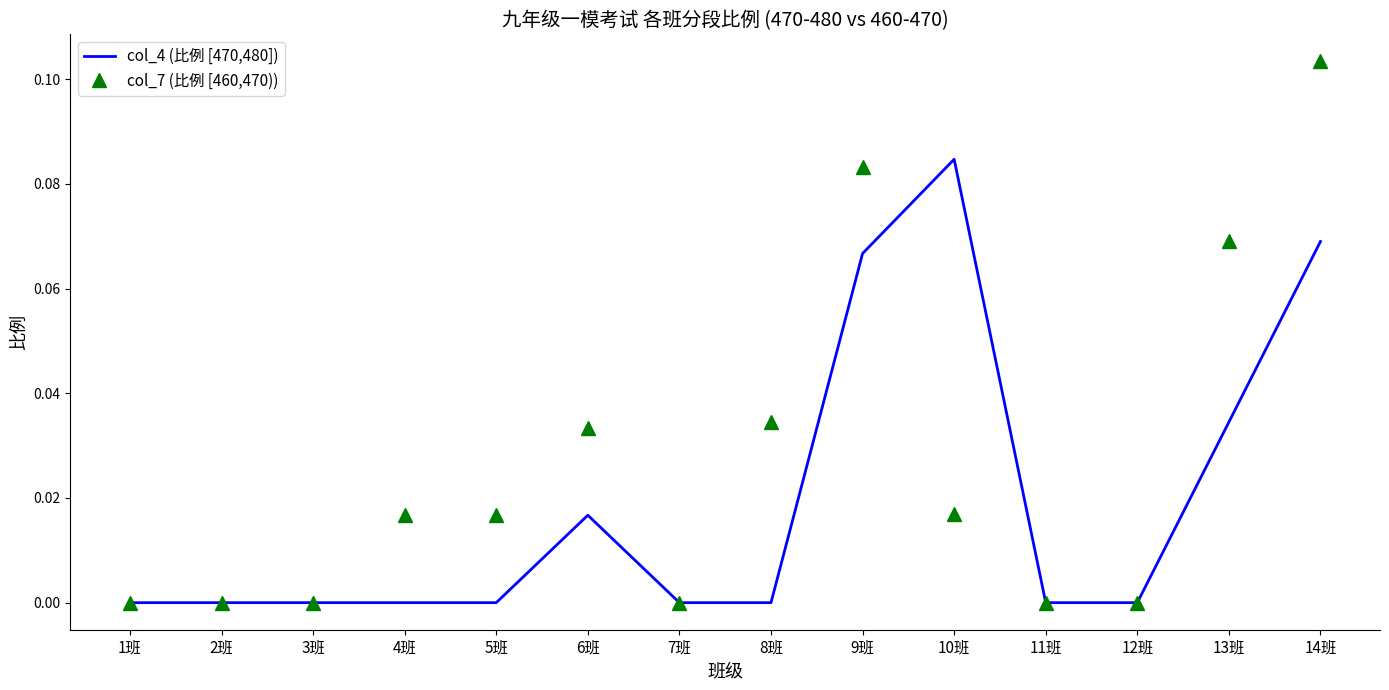

Which series has the widest spread of values?

col_7 (比例 [460,470))